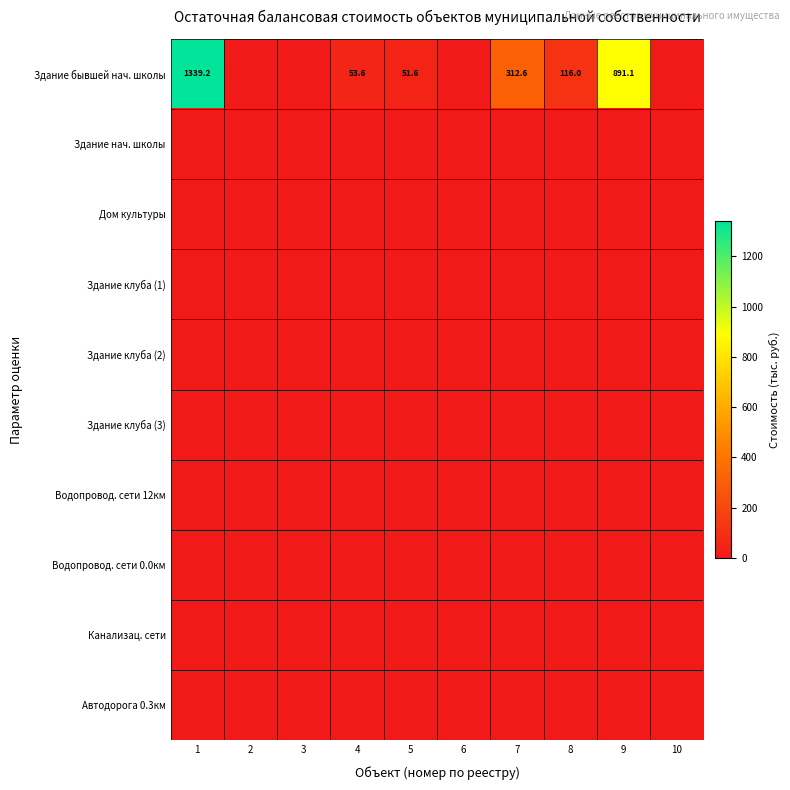

At how many categories does at least one series exceed 891?

2